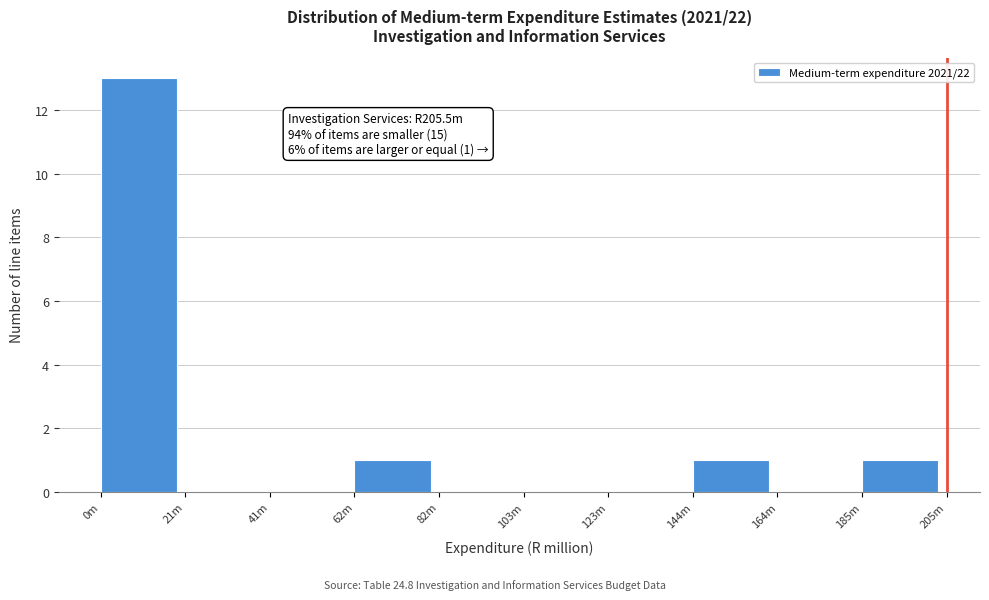

Reading right to left, transcribe all the data shown in this chart.

185m=1	164m=0	144m=1	123m=0	103m=0	82m=0	62m=1	41m=0	21m=0	0m=13